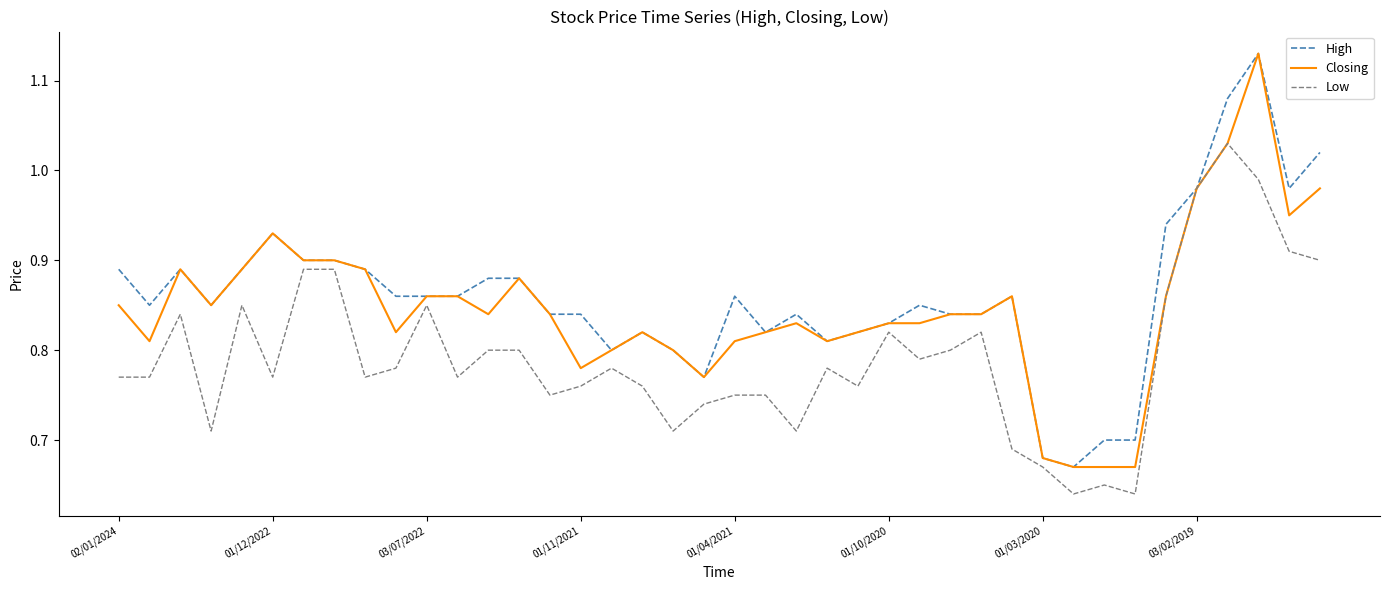

What is the difference between the maximum and minimum values in the Low series?

0.4